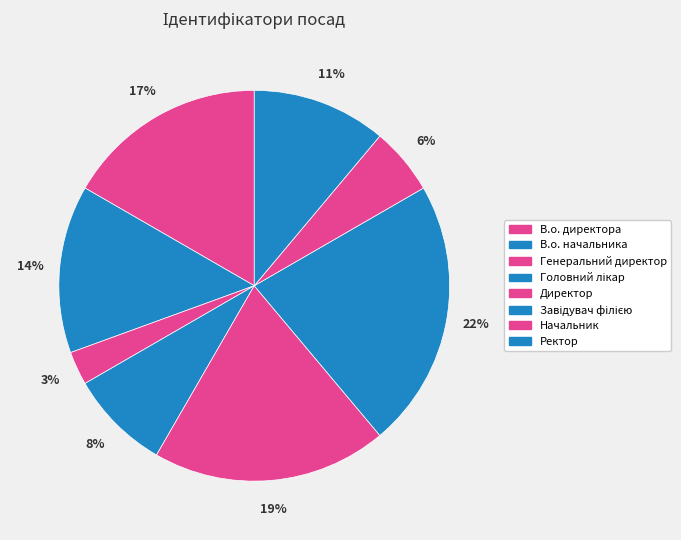

Which slice is the smallest?

Генеральний директор